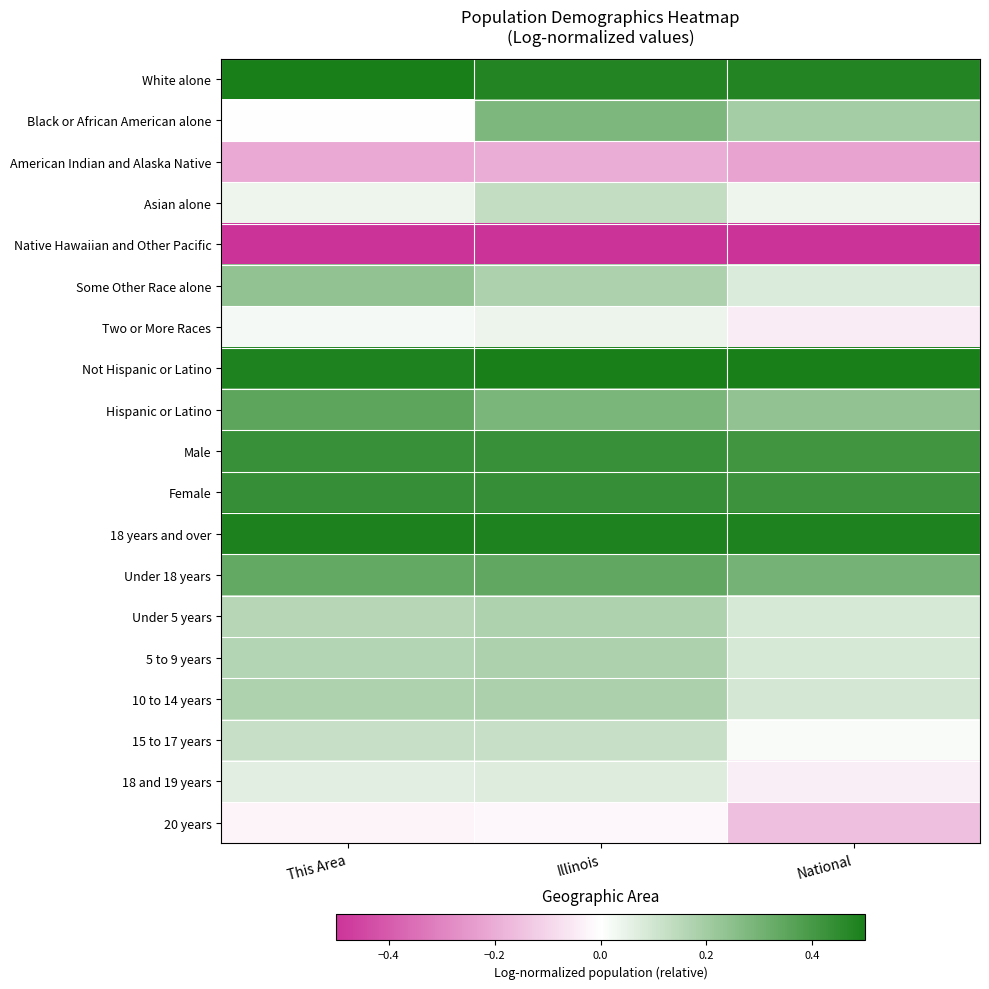

At Illinois, list the series in order from smallest to largest.

Native Hawaiian and Other Pacific, American Indian and Alaska Native, 20 years, Two or More Races, 18 and 19 years, 15 to 17 years, Asian alone, Under 5 years, 5 to 9 years, Some Other Race alone, 10 to 14 years, Black or African American alone, Hispanic or Latino, Under 18 years, Male, Female, White alone, 18 years and over, Not Hispanic or Latino